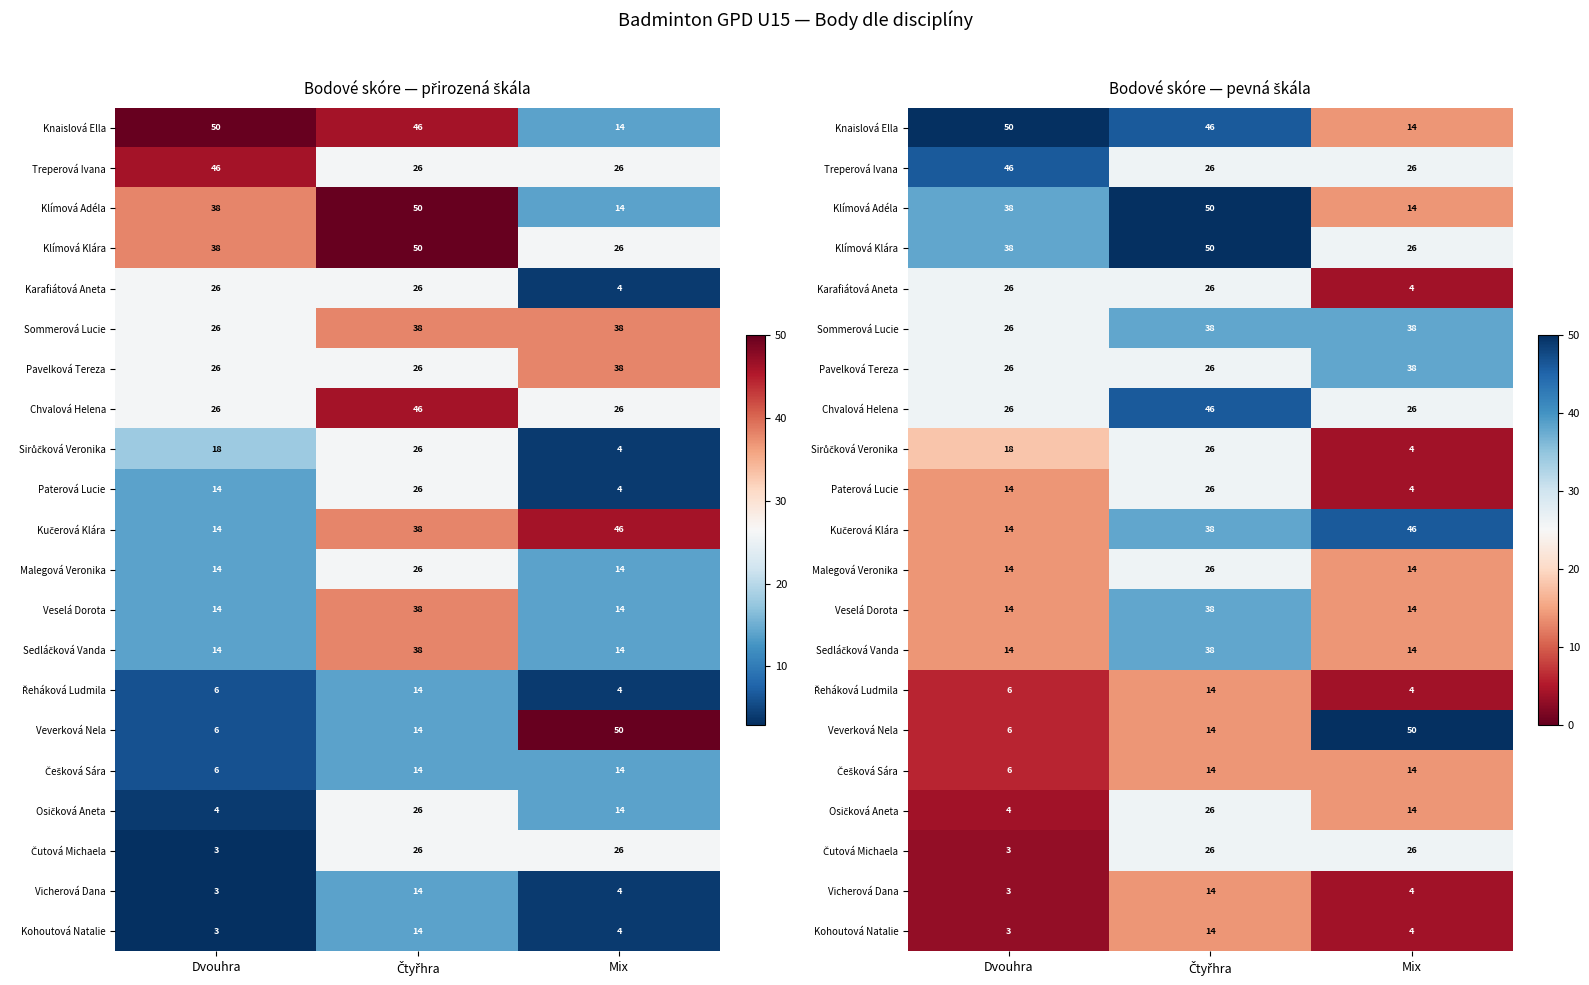

True or false: Sommerová Lucie has a value of 51 at Mix.

False